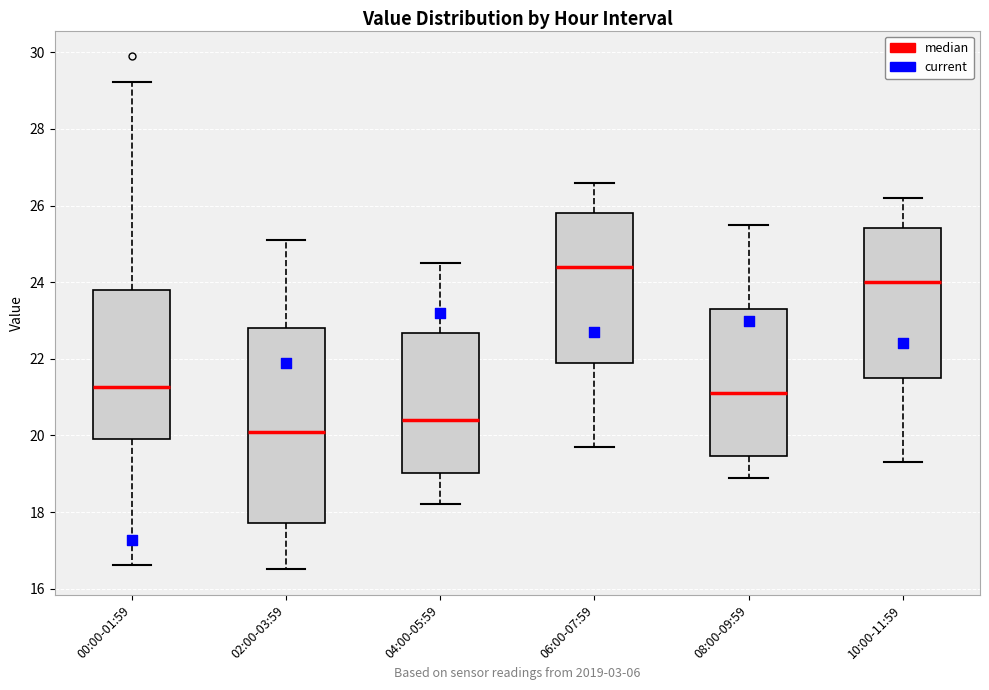

Where does the upper whisker of the box for 06:00-07:59 end on the y-axis? The values are not printed on the chart, so give them approximately, as read against the axis.

26.6